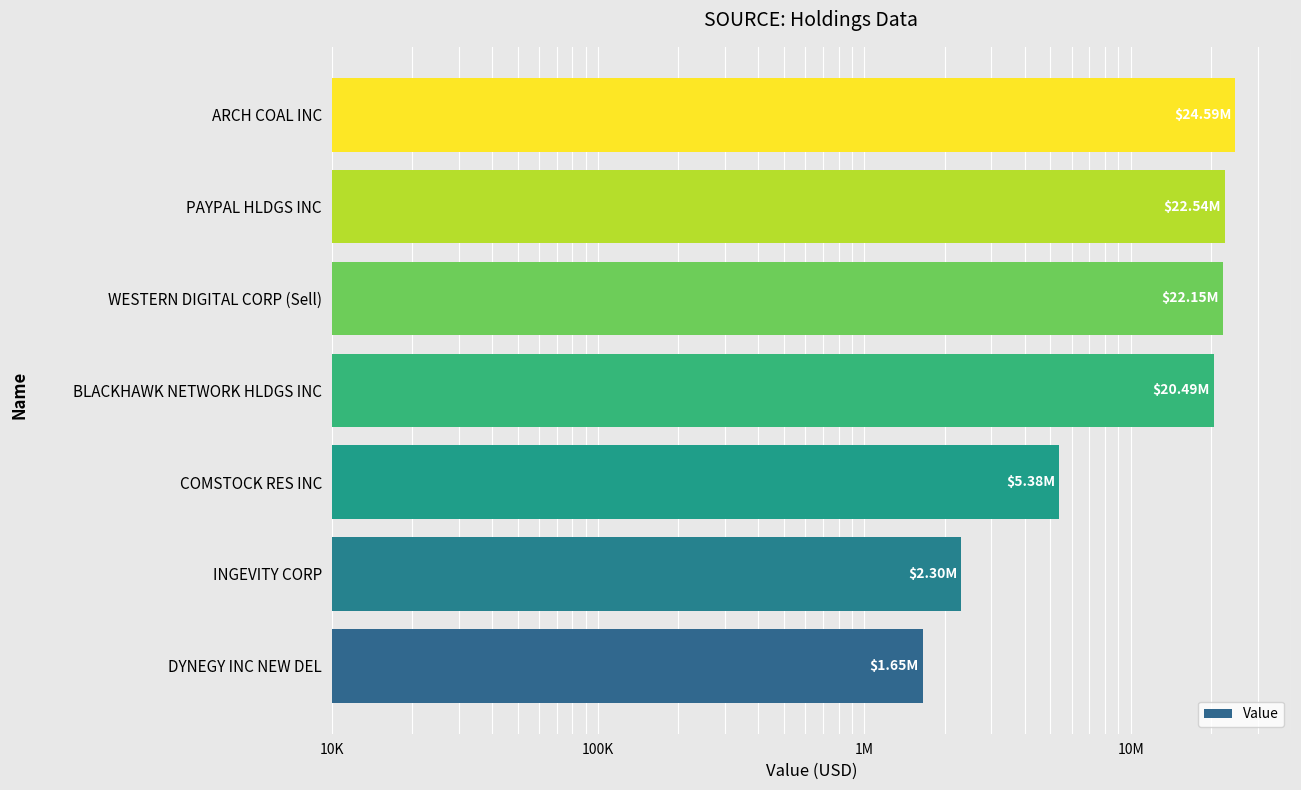

How many series are shown in this chart?

1